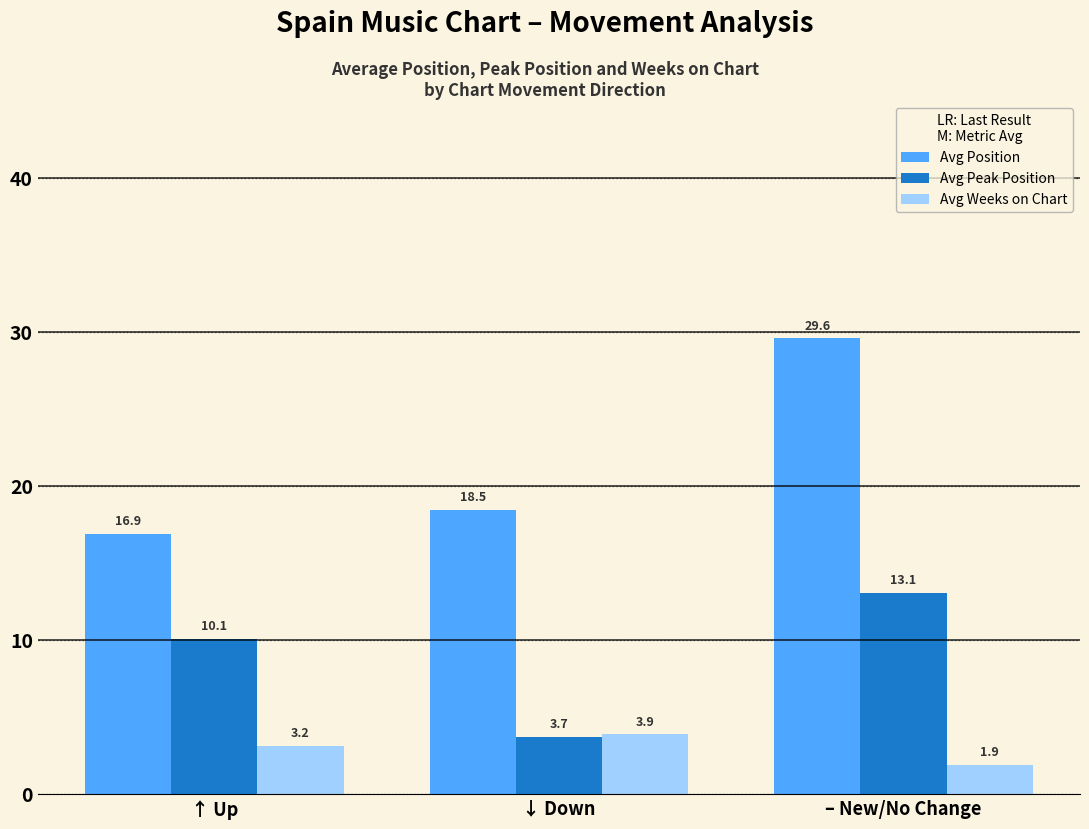

Which series has the widest spread of values?

Avg Position